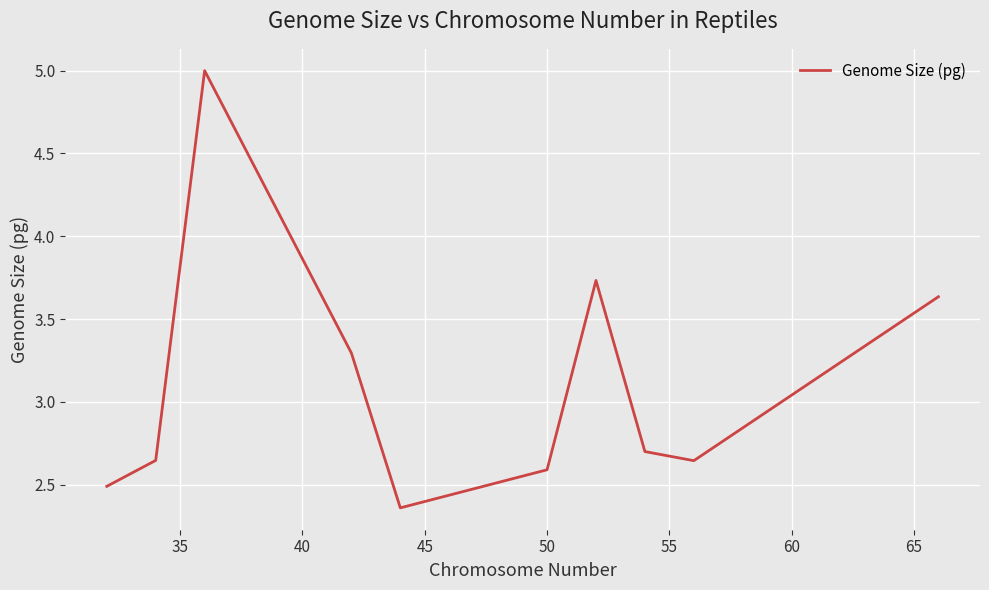

What is the average value?

3.1